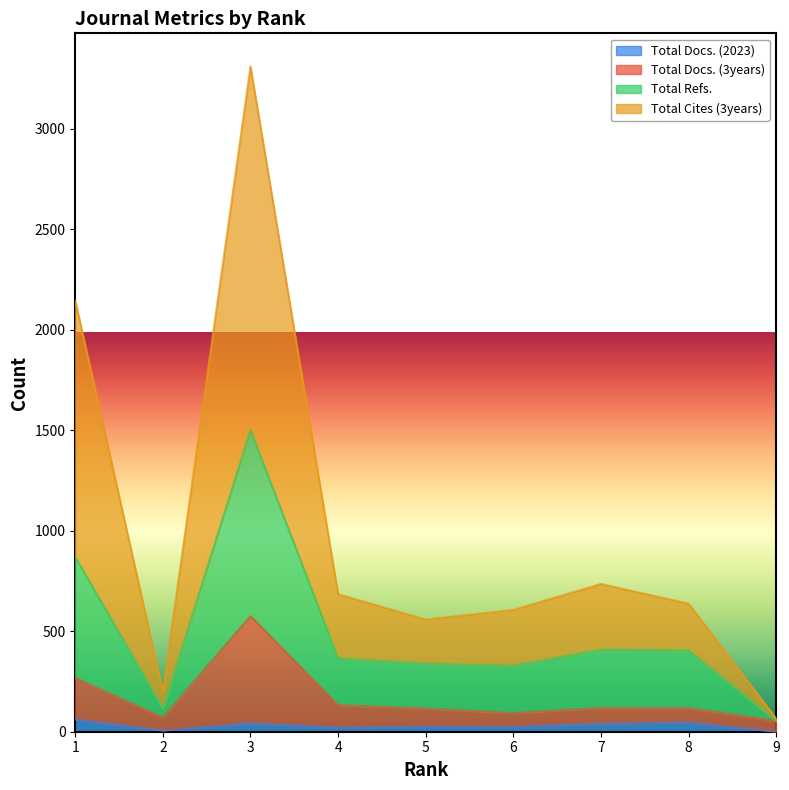

Which category has the highest value in the Total Cites (3years) series?

3